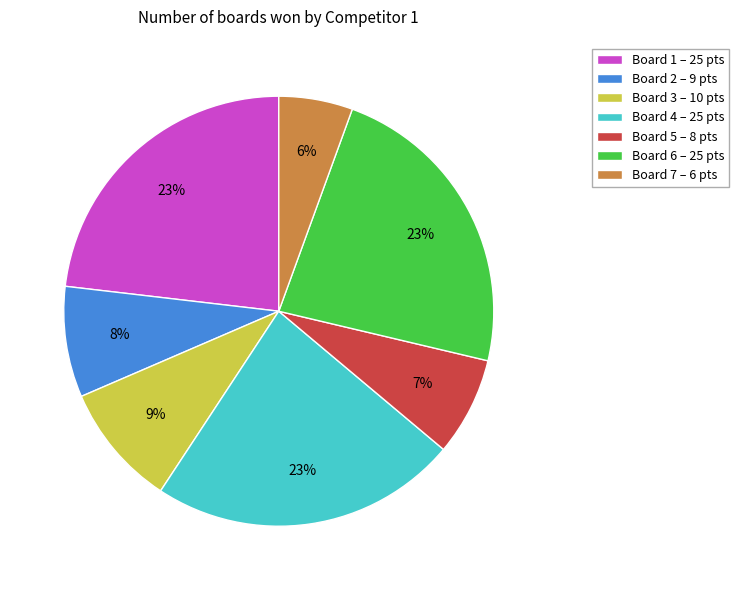

How many segments does this pie chart have?

7